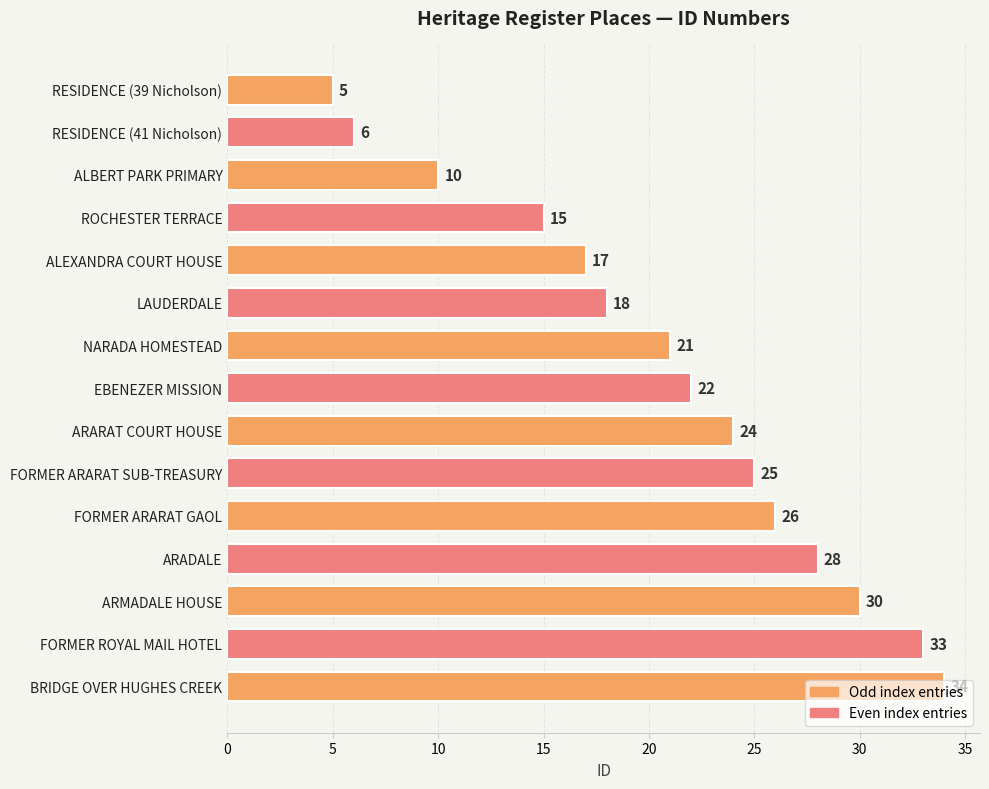

Rank the categories by value from highest to lowest.

BRIDGE OVER HUGHES CREEK, FORMER ROYAL MAIL HOTEL, ARMADALE HOUSE, ARADALE, FORMER ARARAT GAOL, FORMER ARARAT SUB-TREASURY, ARARAT COURT HOUSE, EBENEZER MISSION, NARADA HOMESTEAD, LAUDERDALE, ALEXANDRA COURT HOUSE, ROCHESTER TERRACE, ALBERT PARK PRIMARY, RESIDENCE (41 Nicholson), RESIDENCE (39 Nicholson)